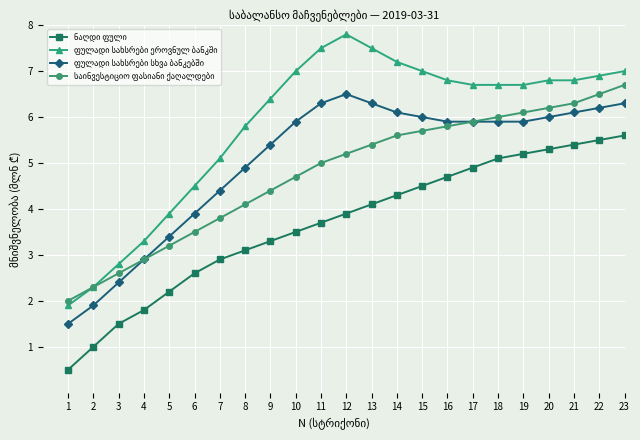

What is the difference between the highest and lowest values at 10?

3.5